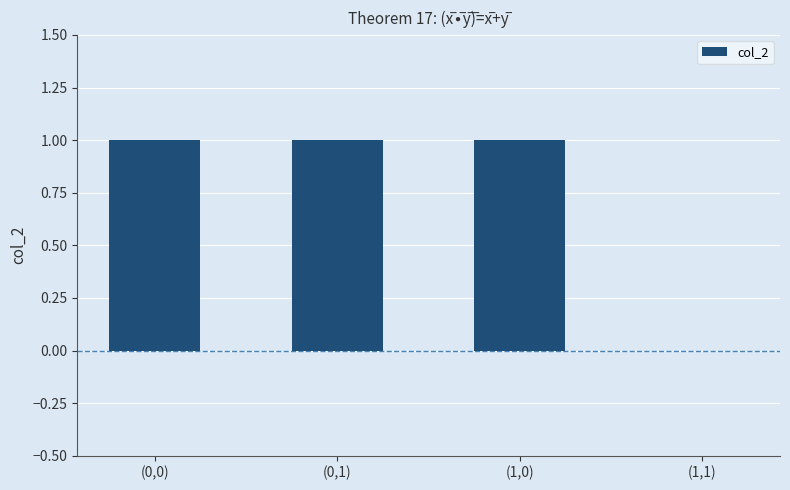

What is the sum of all values?

3